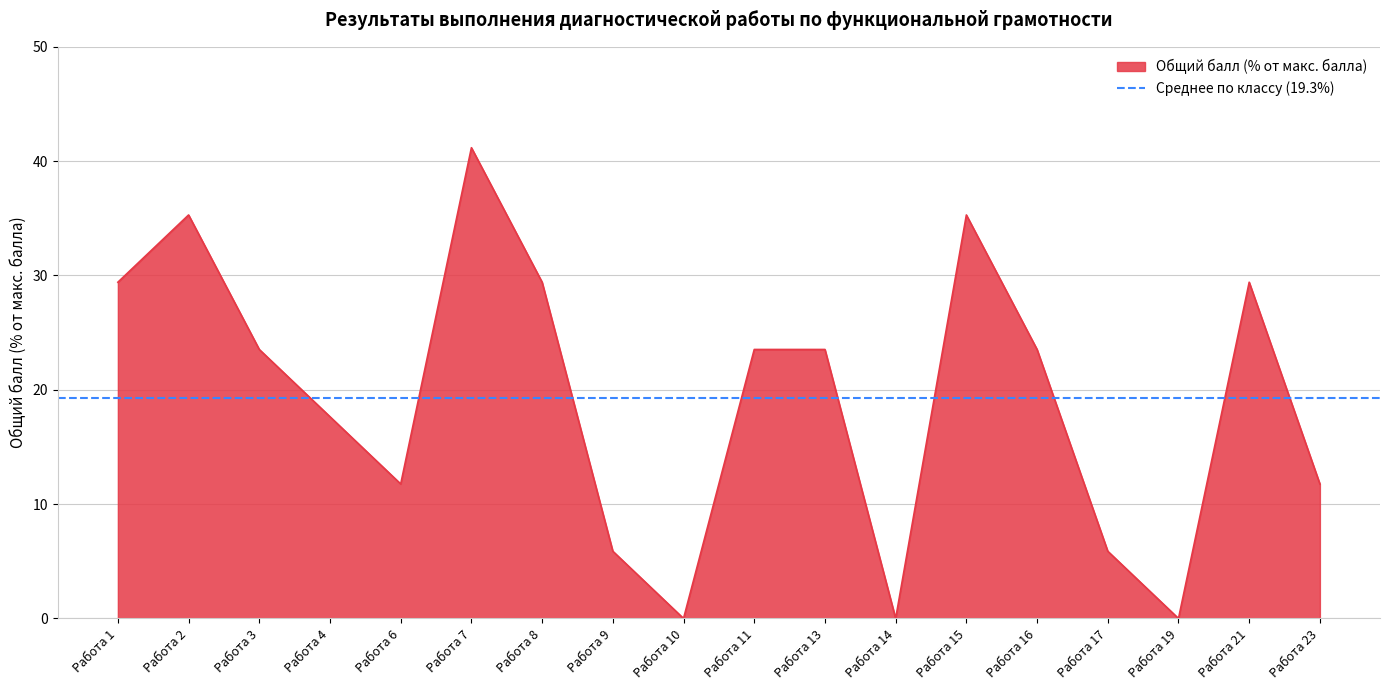

What is the value of the 17th point from the left?

29.4